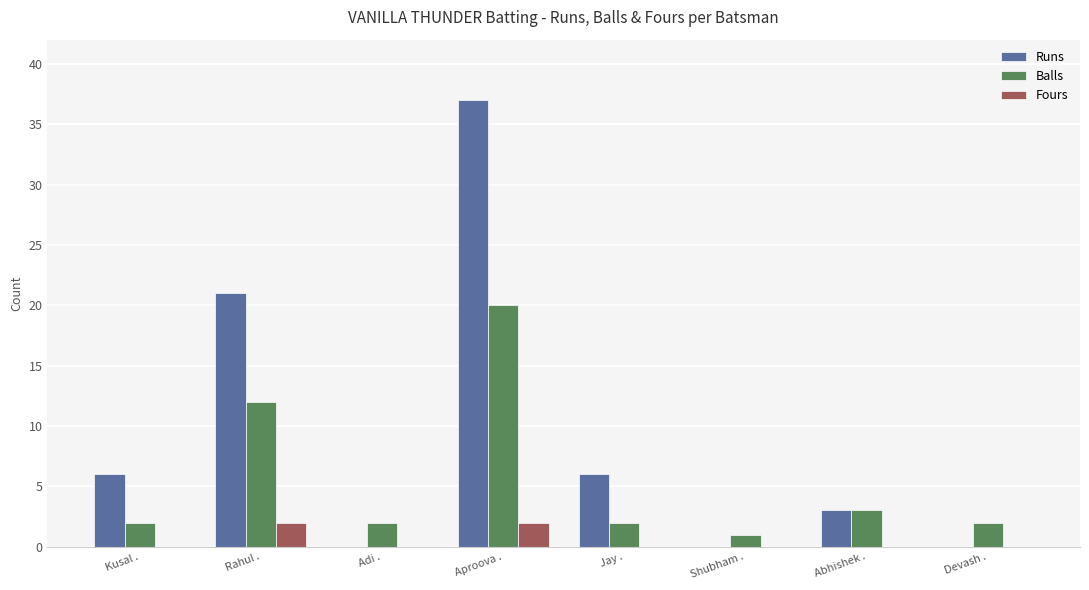

Which series changed the most between Aproova . and Devash .?

Runs